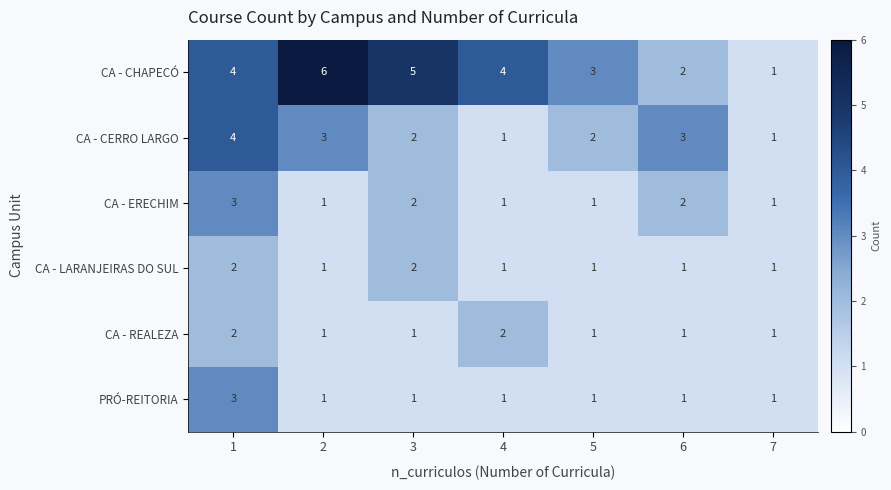

Which series has the largest range (max minus min)?

CA - CHAPECÓ